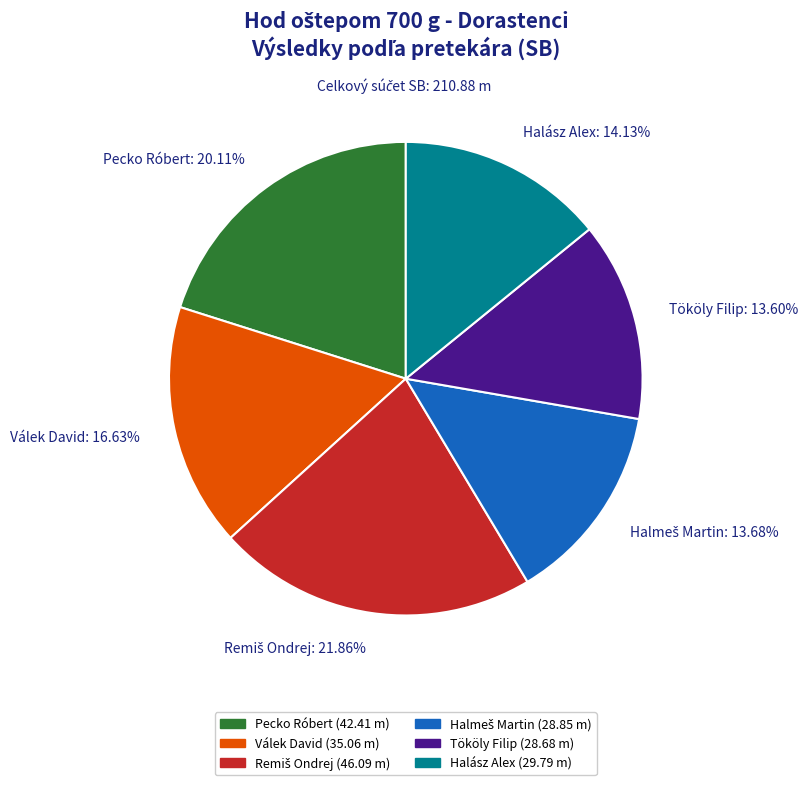

True or false: Tököly Filip accounts for 21% of the total.

False